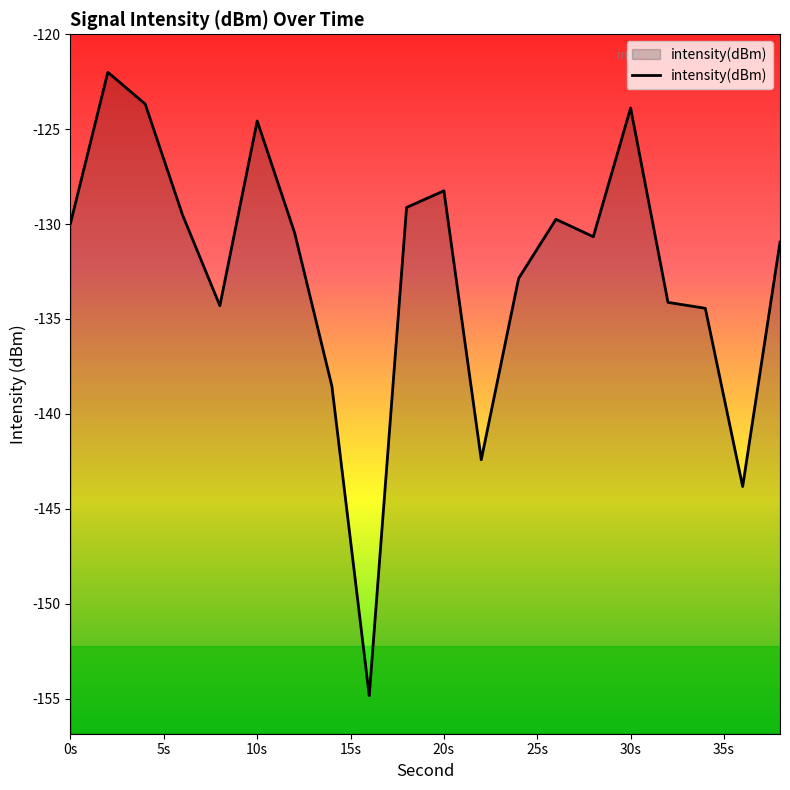

What is the greatest value displayed?

-122.0